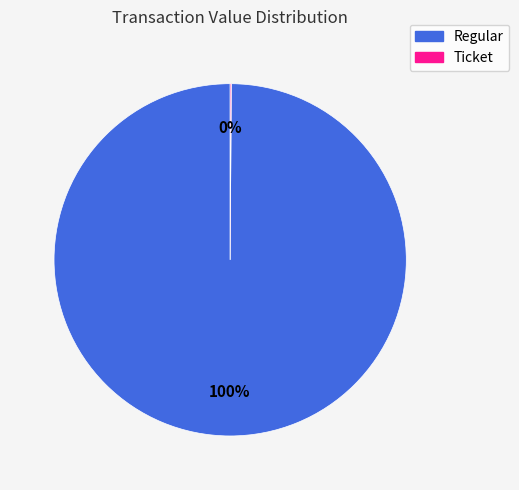

What percentage is the Regular slice, to the nearest percent?

100%